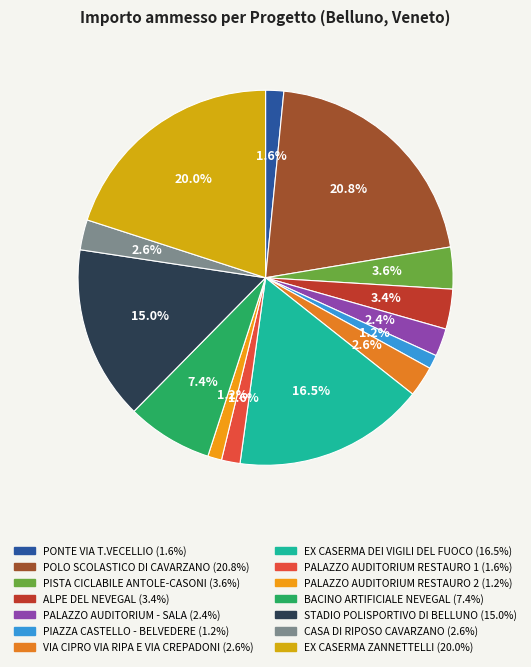

What is the ratio of the value at ALPE DEL NEVEGAL to the value at PISTA CICLABILE ANTOLE-CASONI?

1.0